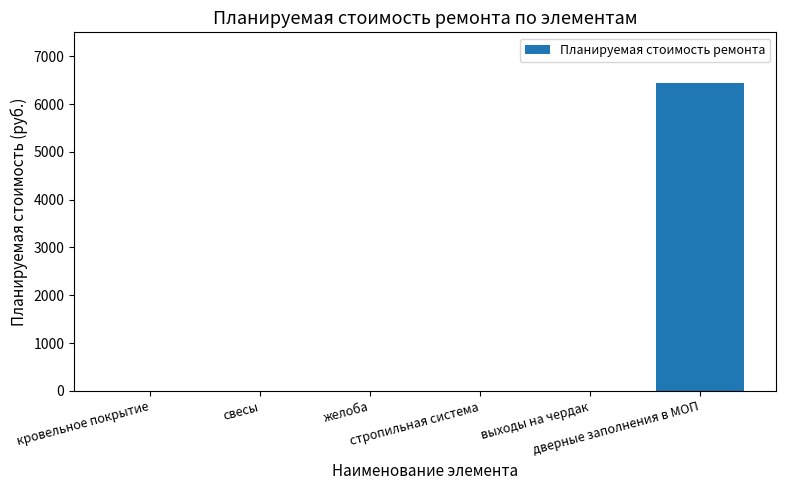

Reading left to right, extract all data points from this chart.

кровельное покрытие=0.0	свесы=0.0	желоба=0.0	стропильная система=0.0	выходы на чердак=0.0	дверные заполнения в МОП=6448.2